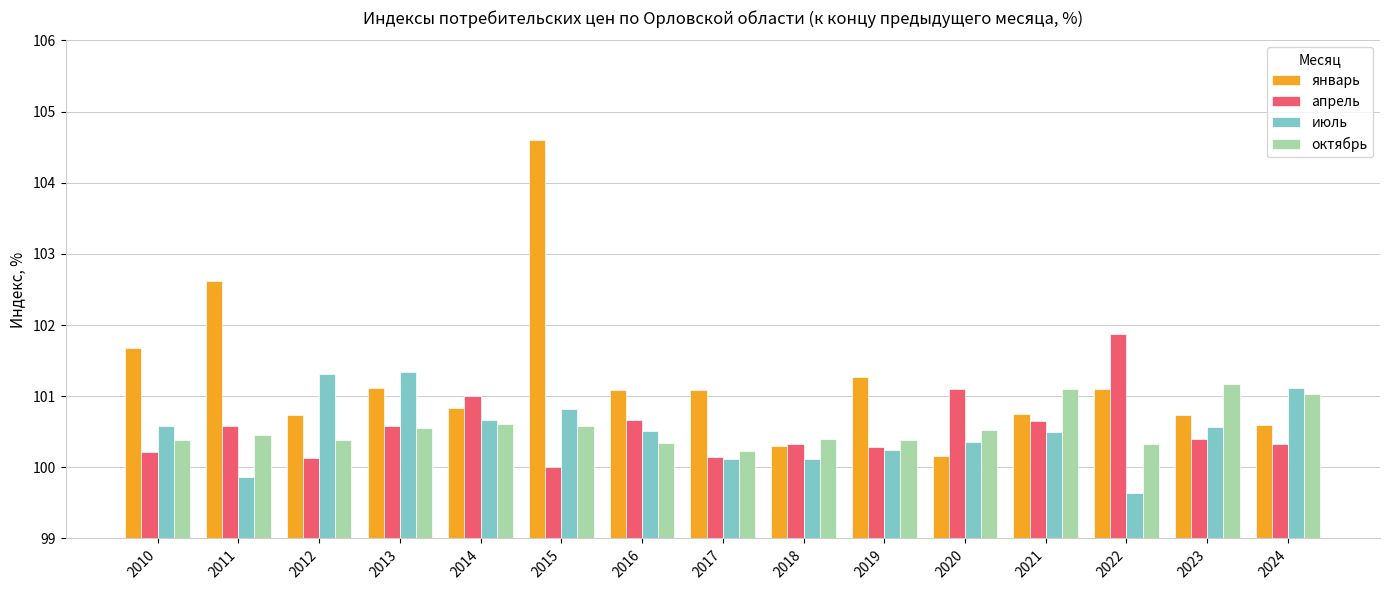

What value does the октябрь series have at 2011?

100.5